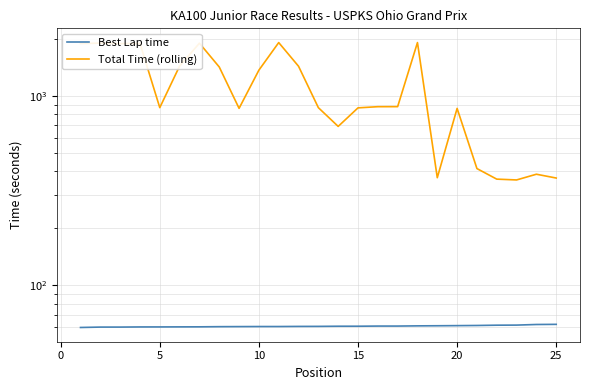

At how many categories does at least one series exceed 202?

25